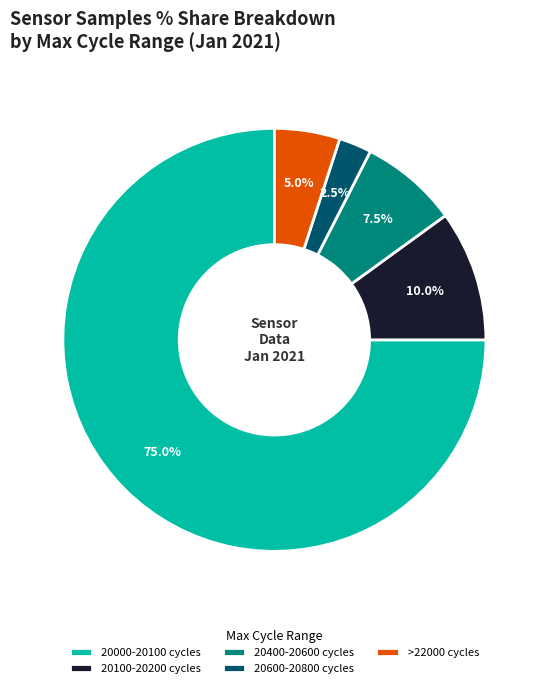

Between 20100-20200 cycles and 20000-20100 cycles, which is larger?

20000-20100 cycles